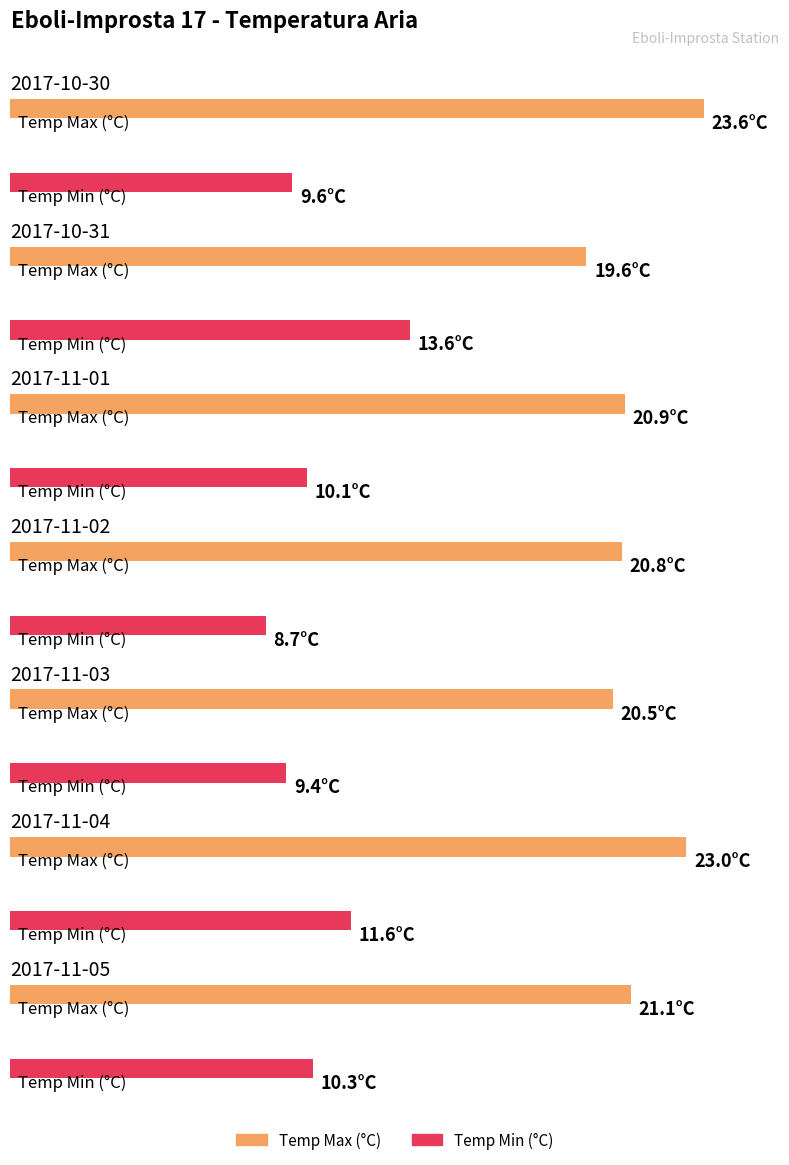

Reading right to left, extract all data points from this chart.

Temp Max (°C): 2017-11-05=21.1	2017-11-04=23.0	2017-11-03=20.5	2017-11-02=20.8	2017-11-01=20.9	2017-10-31=19.6	2017-10-30=23.6
Temp Min (°C): 2017-11-05=10.3	2017-11-04=11.6	2017-11-03=9.4	2017-11-02=8.7	2017-11-01=10.1	2017-10-31=13.6	2017-10-30=9.6